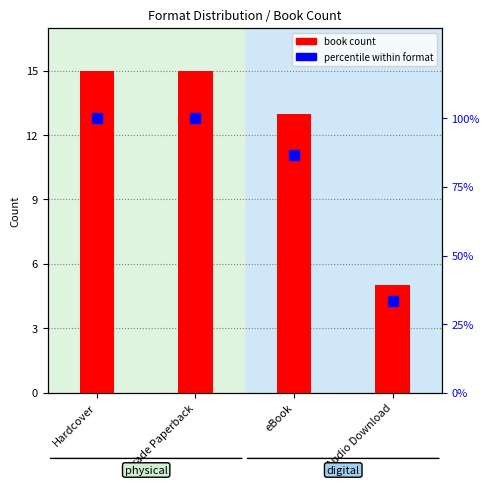

How many book count values are between 13 and 15?

3